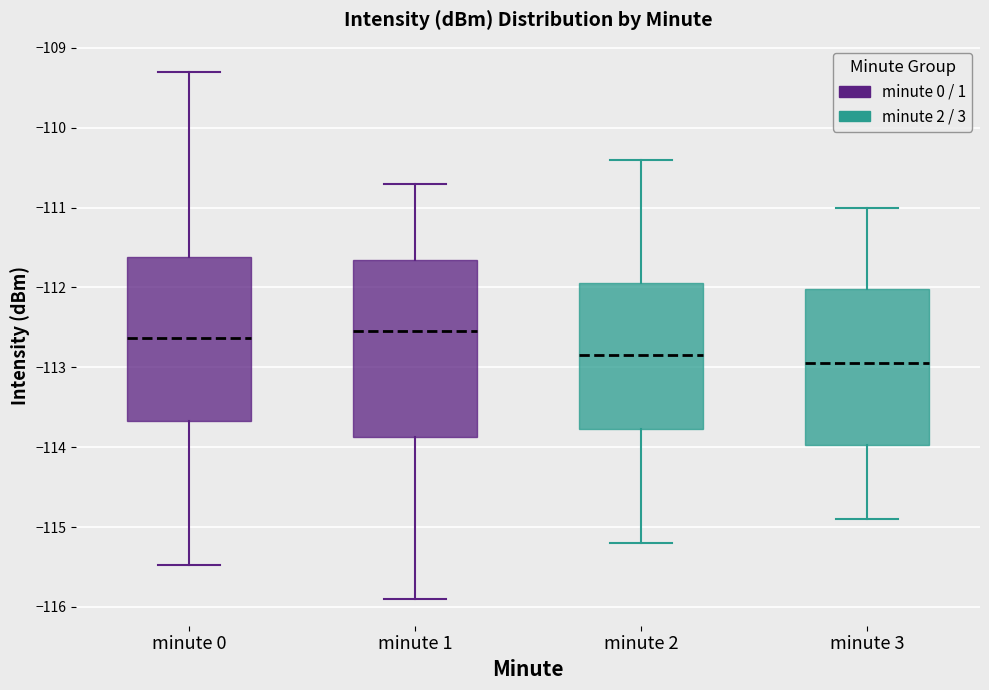

Where is the upper edge of the box for minute 1 on the y-axis? The values are not printed on the chart, so give them approximately, as read against the axis.

-111.6